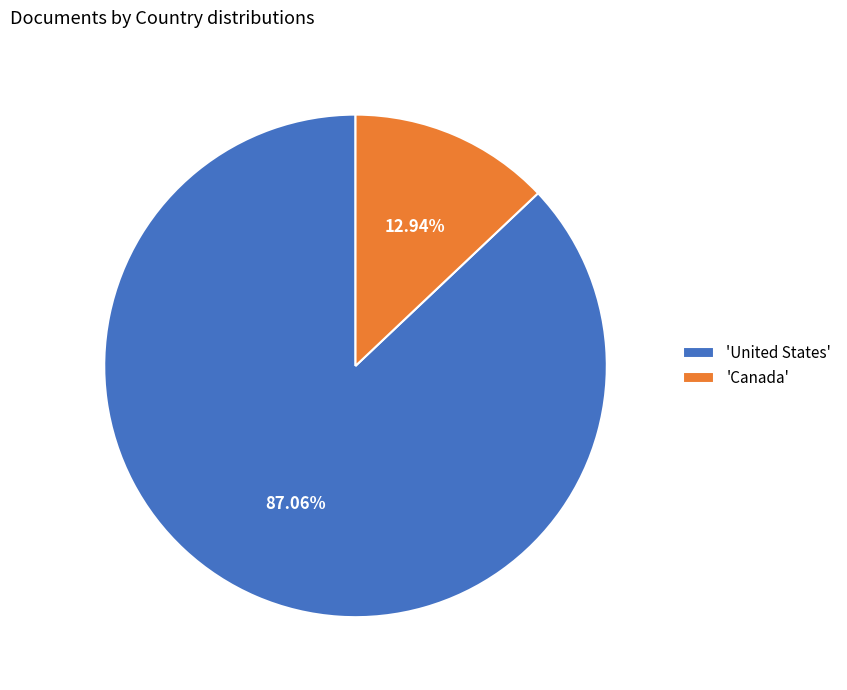

Rank the categories by value from lowest to highest.

'Canada', 'United States'